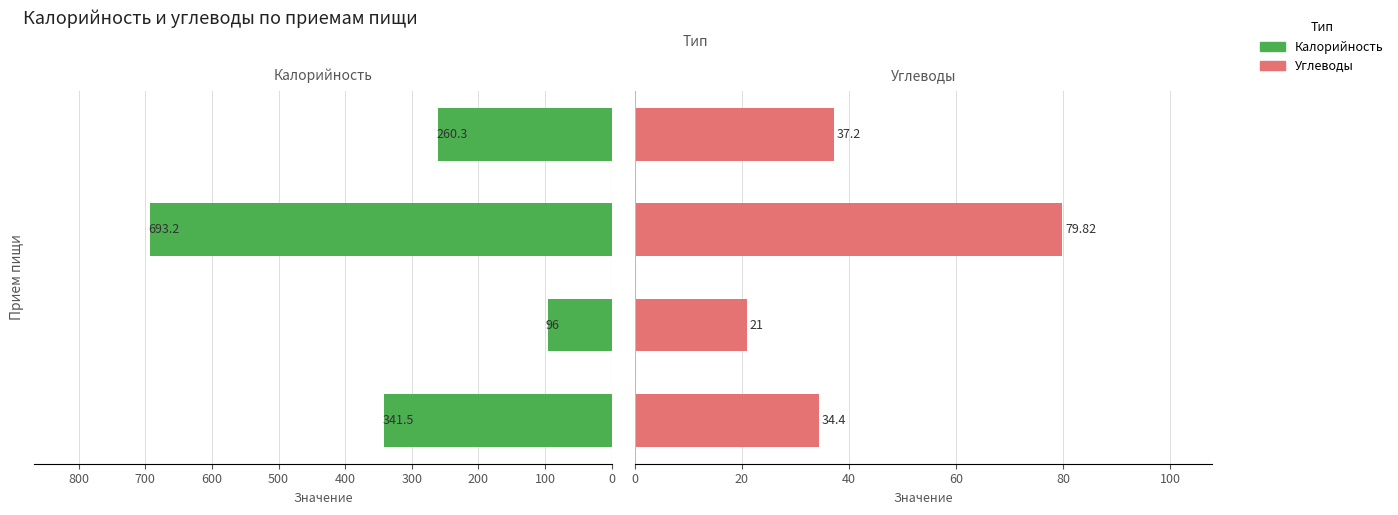

What is the sum of all Калорийность values?

1391.0